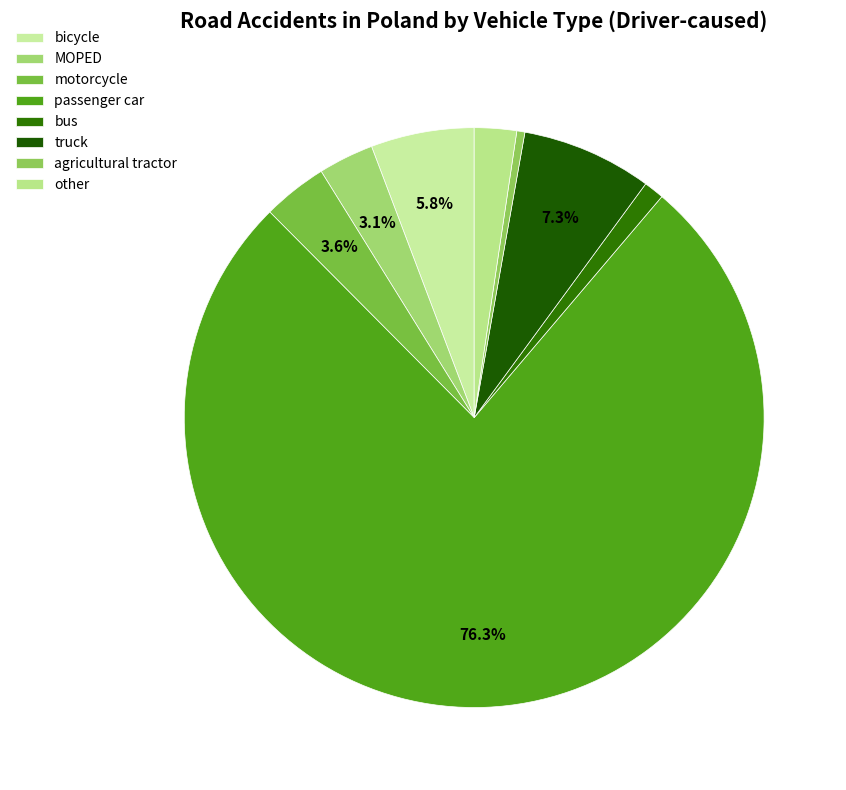

To the nearest percent, what portion does bus represent?

1%